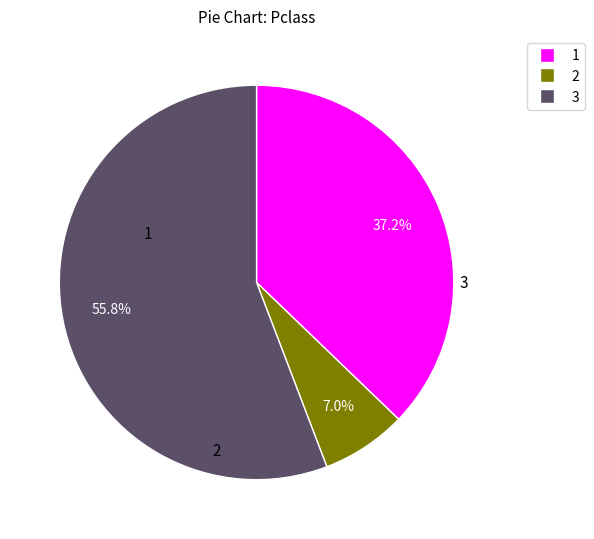

Is the sum of 1 and 2 greater than half?

No